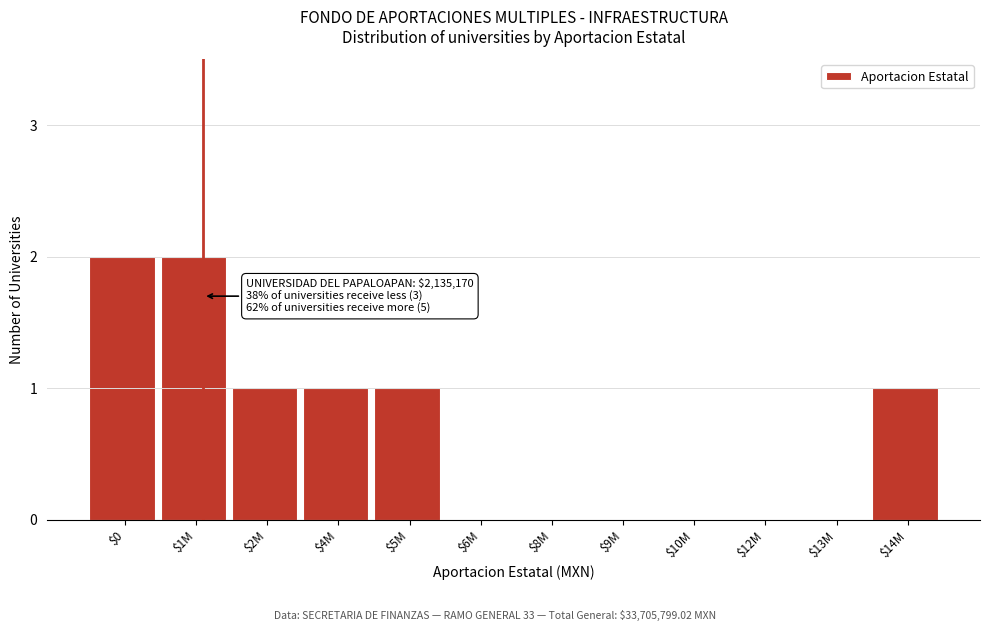

True or false: the data shows 0 at $9M.

True